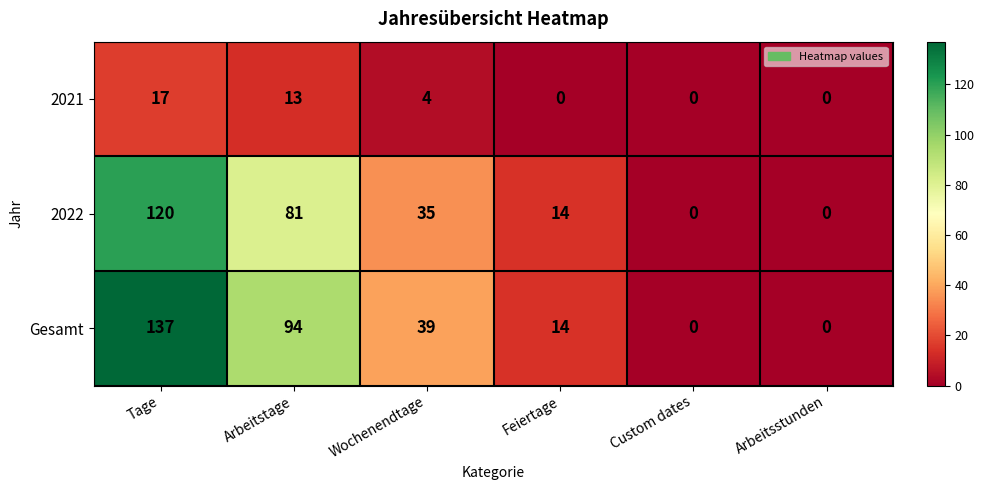

What is the sum of all 2022 values?

250